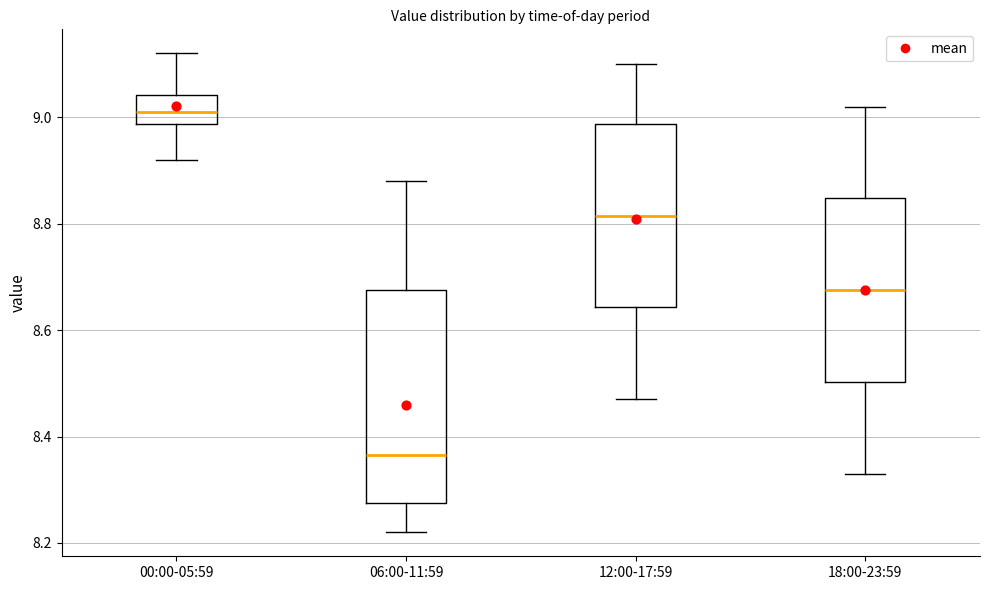

Reading left to right, read every box against the y-axis: the position of its median line, the range the box covers, and the ends of its whiskers. The values are not printed on the chart, so give them approximately, as read against the axis.

00:00-05:59: median 9.02, box 8.98 to 9.04, whiskers 8.92 to 9.12
06:00-11:59: median 8.36, box 8.28 to 8.68, whiskers 8.22 to 8.88
12:00-17:59: median 8.82, box 8.64 to 8.98, whiskers 8.48 to 9.10
18:00-23:59: median 8.68, box 8.50 to 8.84, whiskers 8.34 to 9.02